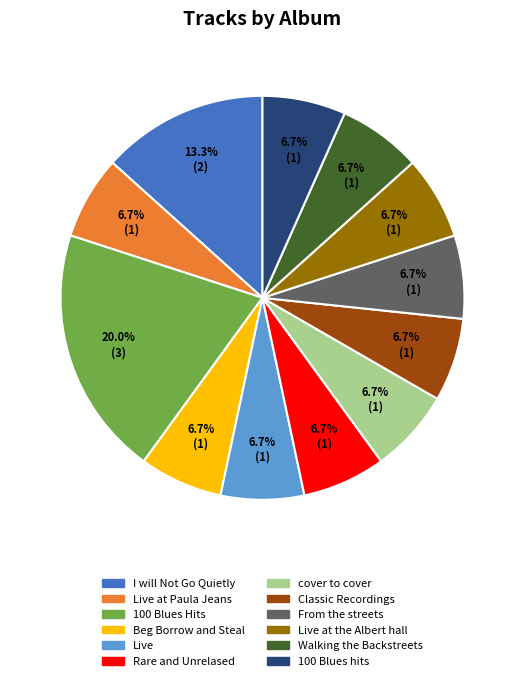

Does any single category account for the majority?

No